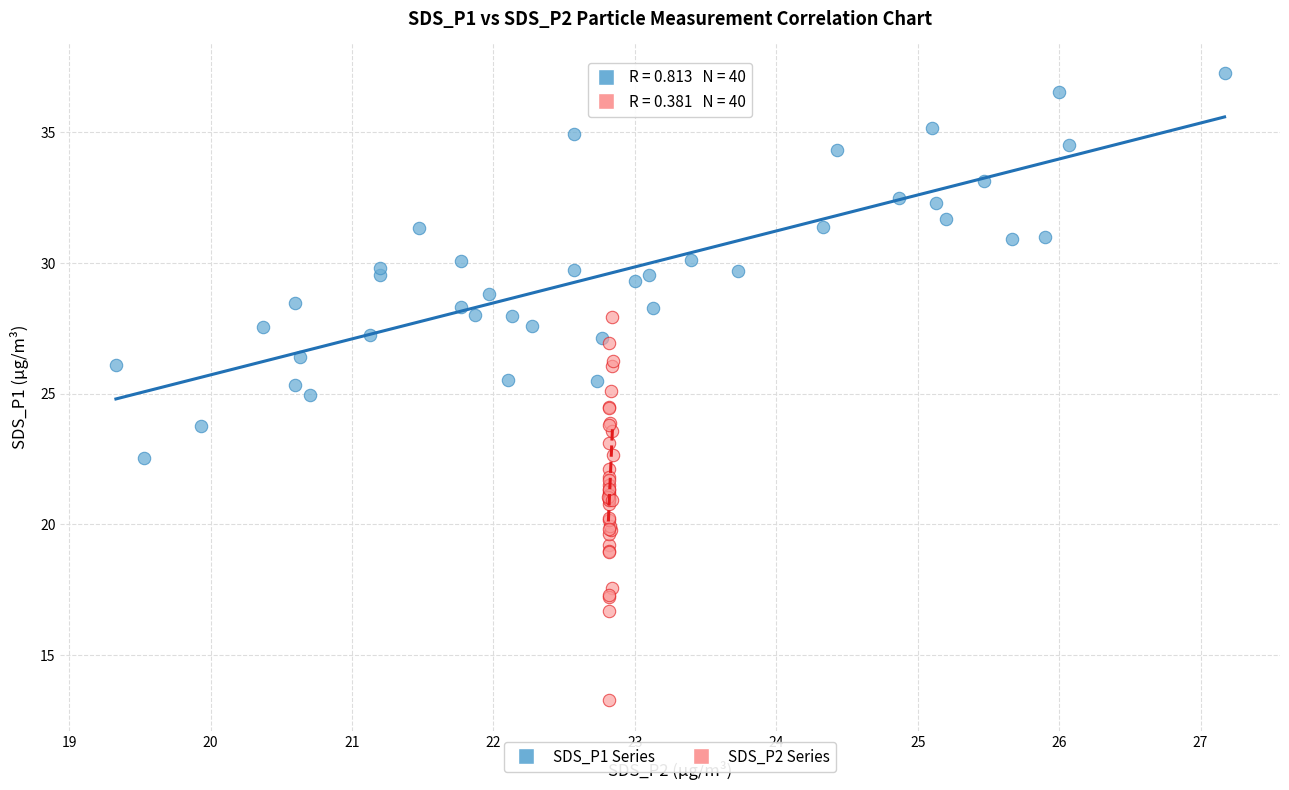

Which series reaches the minimum Y coordinate?

SDS_P2 Series